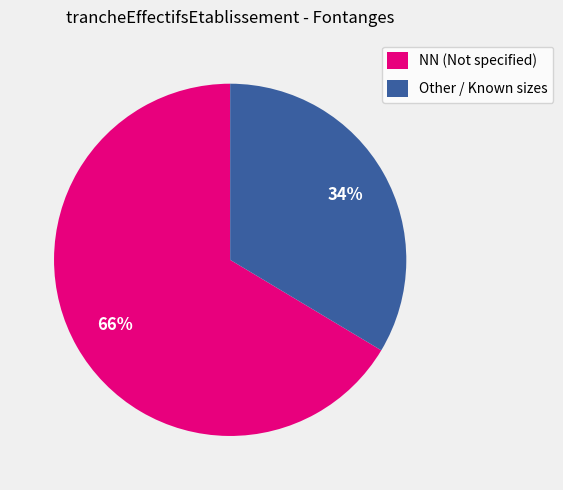

To the nearest percent, what is the average slice percentage?

50%